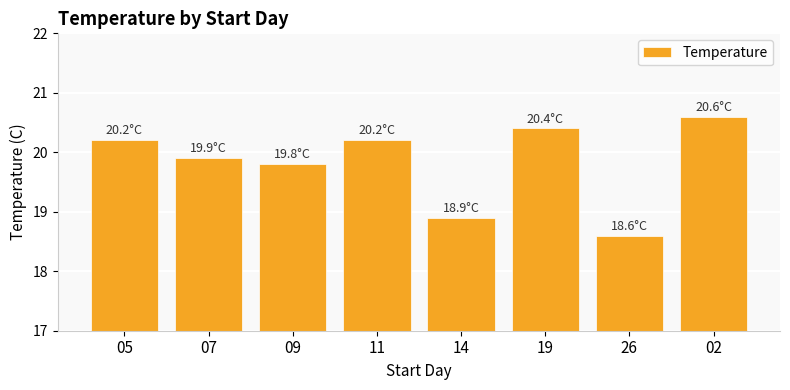

What is the label of the 7th bar from the right?

07